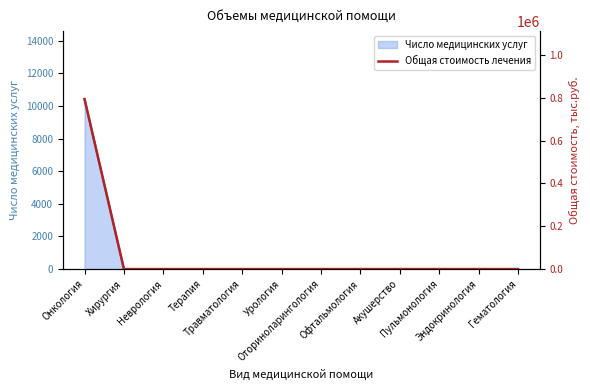

How many positive values are there?

1